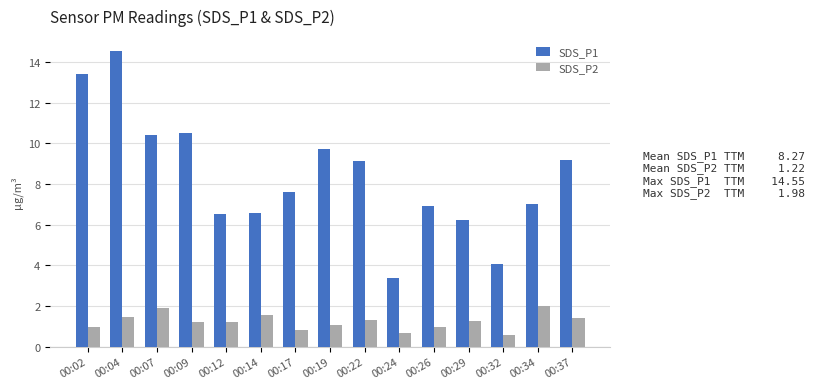

What are all the series names shown in the legend?

SDS_P1, SDS_P2